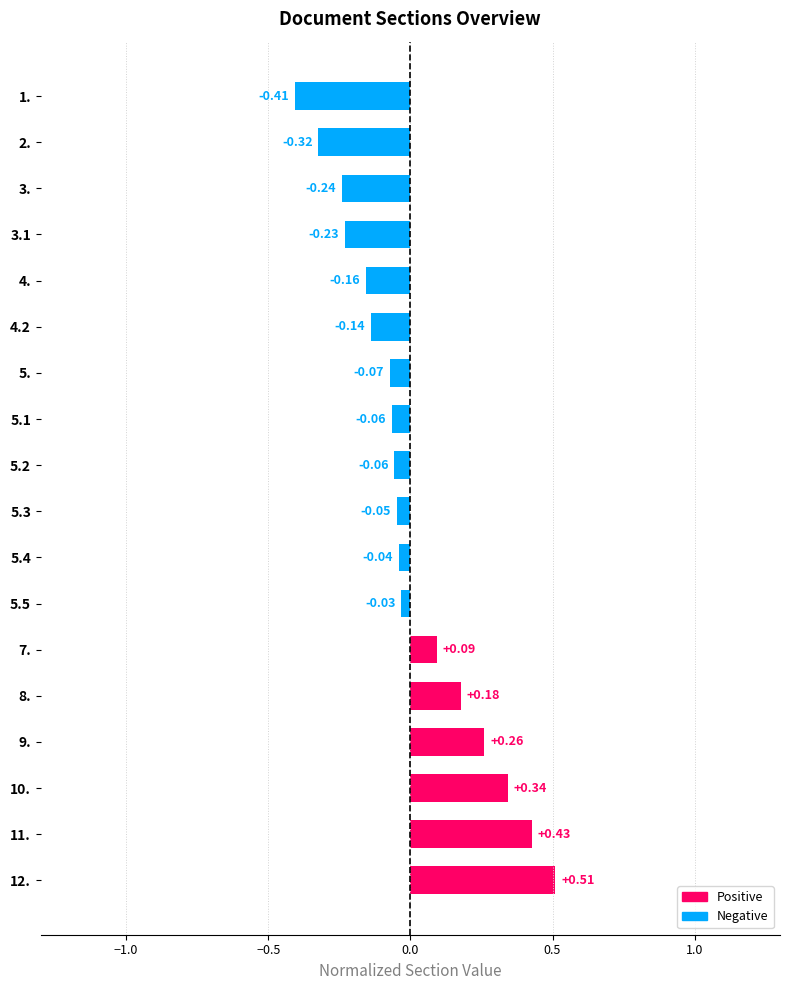

What is the change in value from 5.3 to 8.?

+0.2